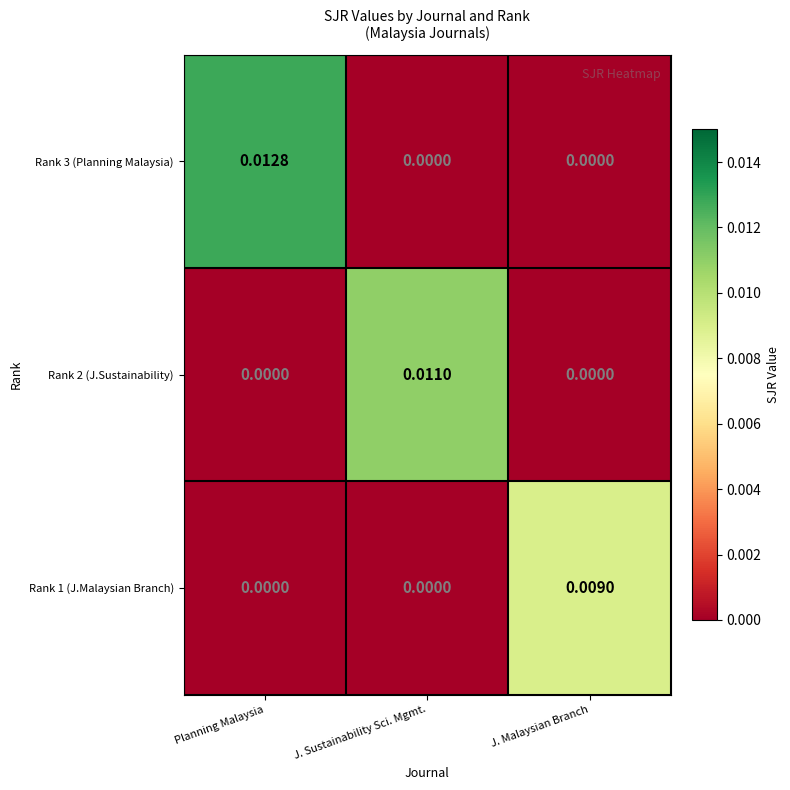

At which category is the sum across all series the highest?

Planning Malaysia